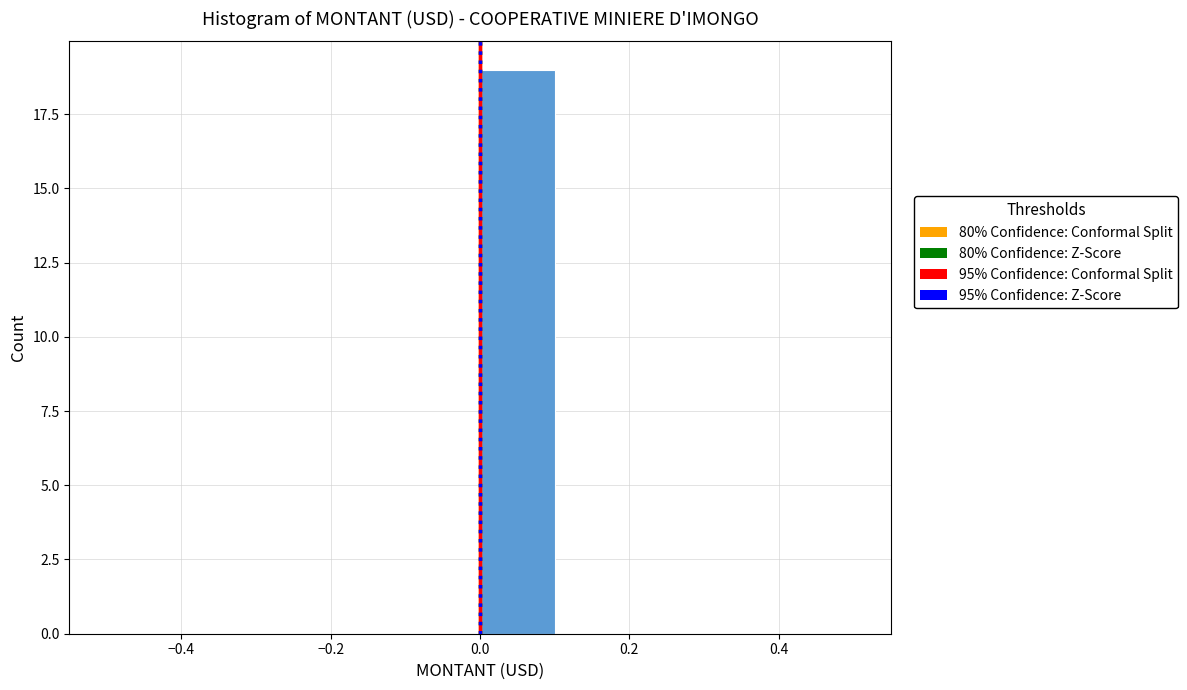

Reading left to right, transcribe this chart: for each bar, give the range it covers on the x-axis and its height. The values are not printed on the chart, so give them approximately, as read against the axis.

-0.5 to -0.4: 0
-0.4 to -0.3: 0
-0.3 to -0.2: 0
-0.2 to -0.1: 0
-0.1 to 0.0: 0
0.0 to 0.1: 19
0.1 to 0.2: 0
0.2 to 0.3: 0
0.3 to 0.4: 0
0.4 to 0.5: 0